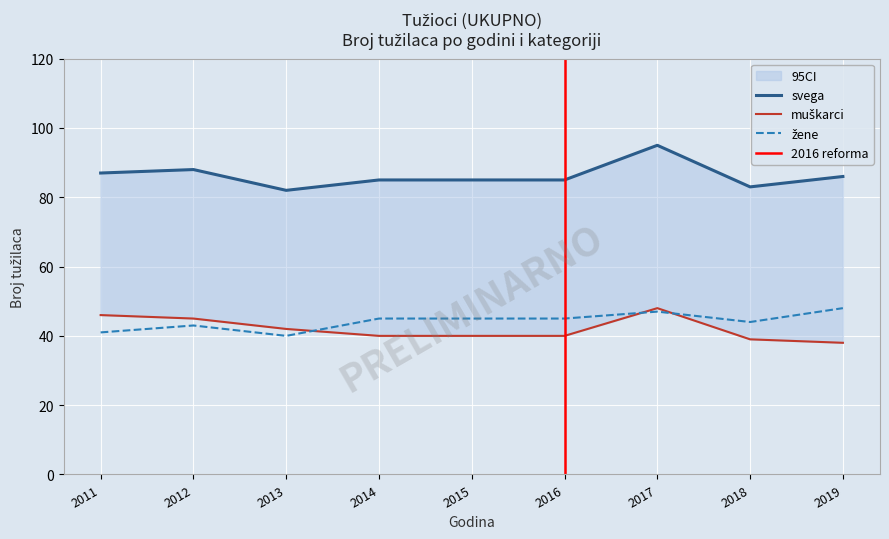

What is the difference between the second highest and second lowest values in the svega series?

5